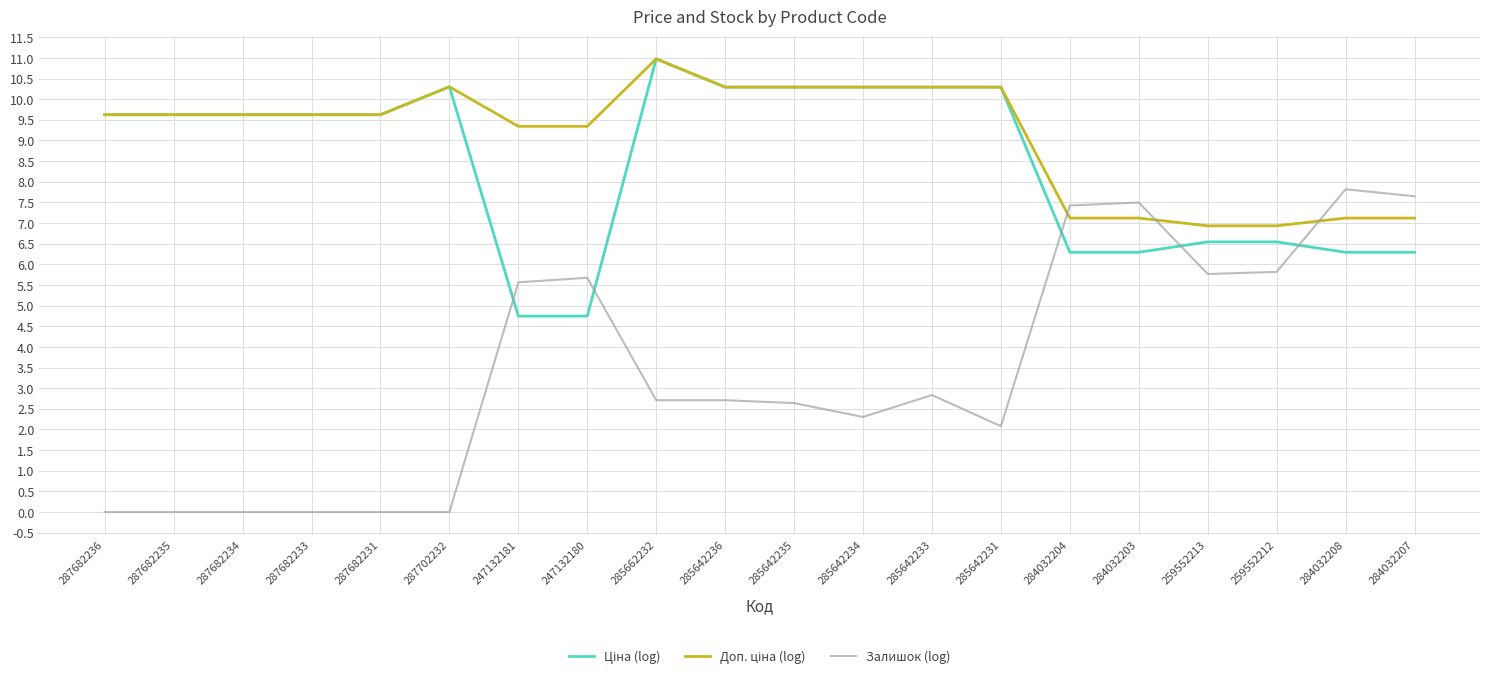

The Залишок (log) series shows 0.0 at 287682231. True or false?

True